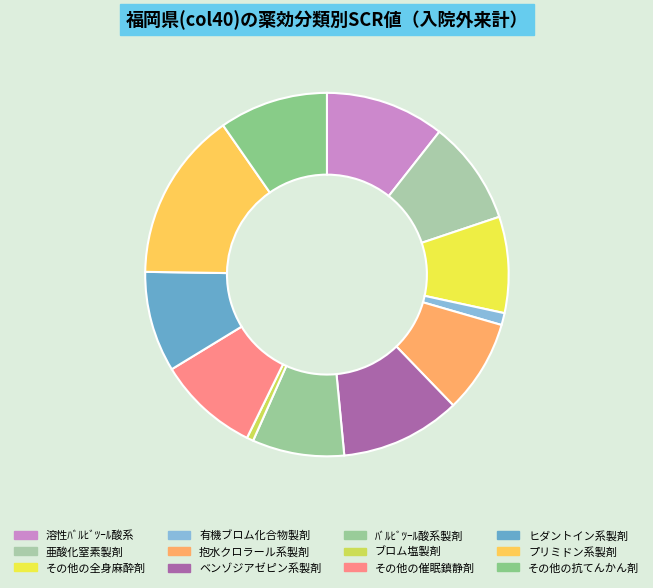

Is there any slice that represents more than half of the pie?

No